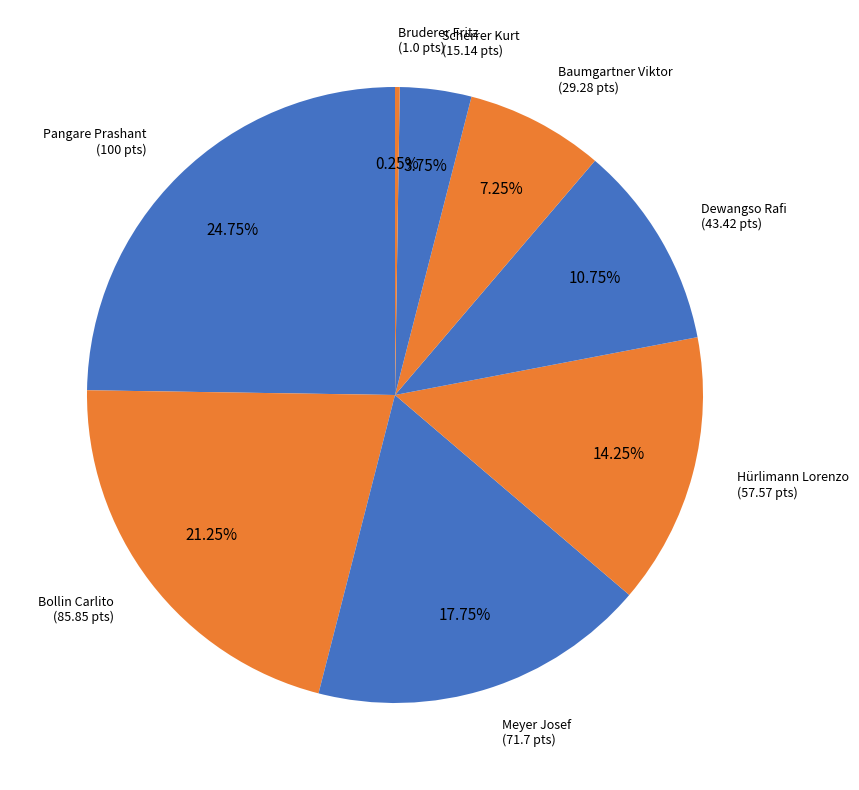

Rank the categories by value from lowest to highest.

Bruderer Fritz, Scherrer Kurt, Baumgartner Viktor, Dewangso Rafi, Hürlimann Lorenzo, Meyer Josef, Bollin Carlito, Pangare Prashant